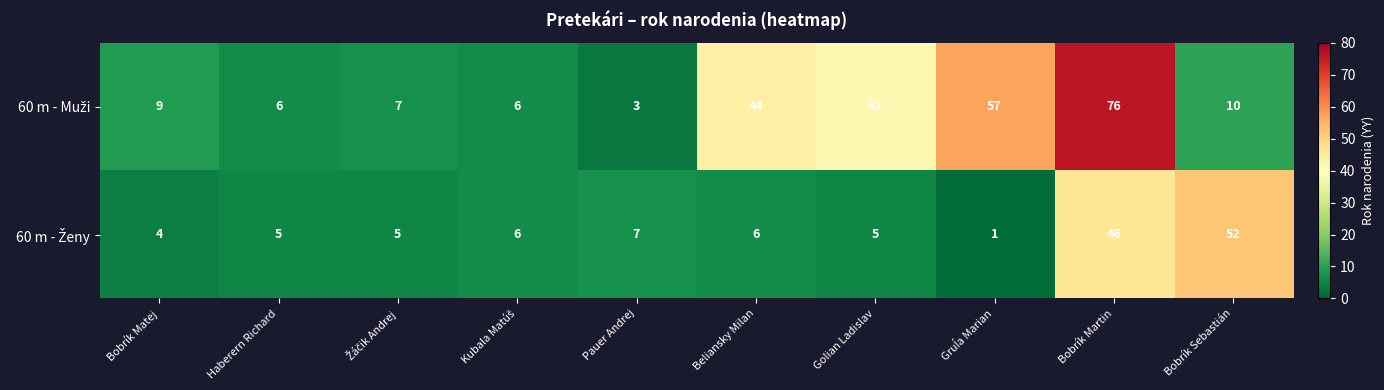

What is the spread (max minus min) of values at Bobrík Matej?

5